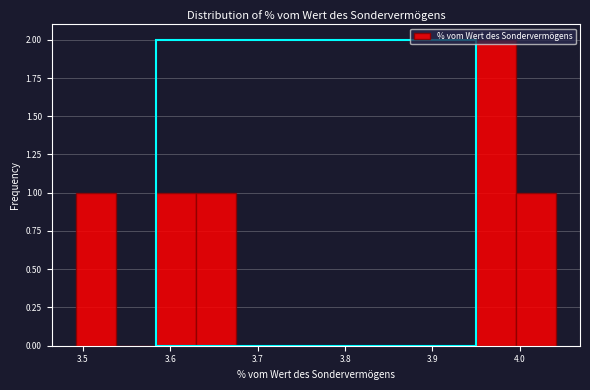

Reading left to right, list every bar in this chart as the range it spans on the x-axis followed by its height. Neither the bar edges nor the heights are printed on the chart, so give them approximately, as read against the axes.

3.49 to 3.54: 1
3.54 to 3.58: 0
3.58 to 3.63: 1
3.63 to 3.67: 1
3.67 to 3.72: 0
3.72 to 3.77: 0
3.77 to 3.81: 0
3.81 to 3.86: 0
3.86 to 3.90: 0
3.90 to 3.95: 0
3.95 to 4.00: 2
4.00 to 4.04: 1